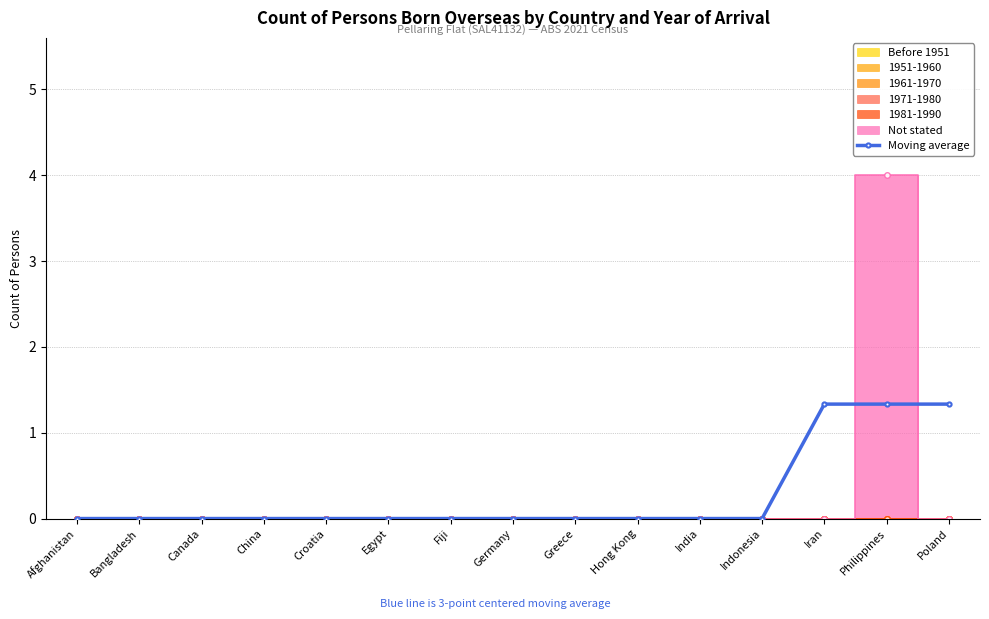

What is the label of the 7th point from the left?

Fiji